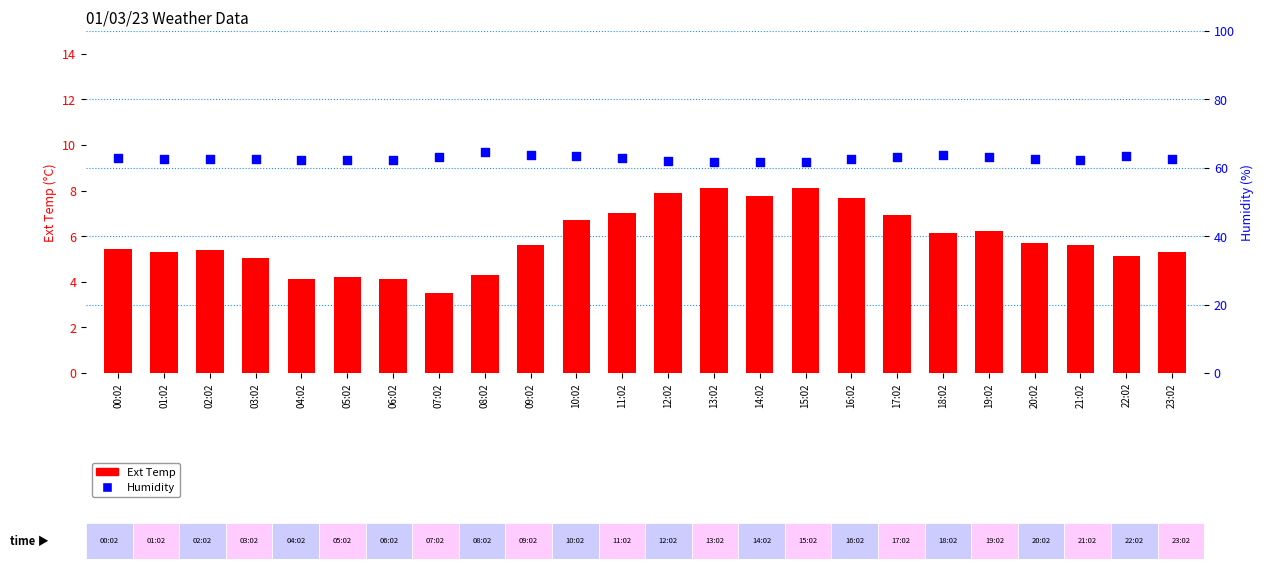

Which series reaches the maximum Y coordinate?

Humidity